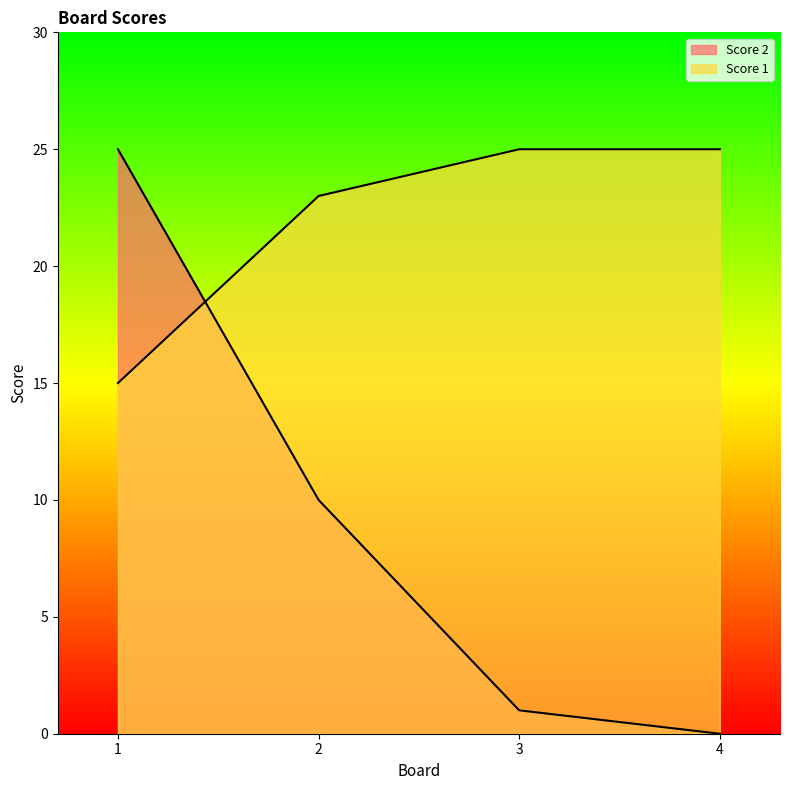

The value of Score 2 at 2 is 4. True or false?

False